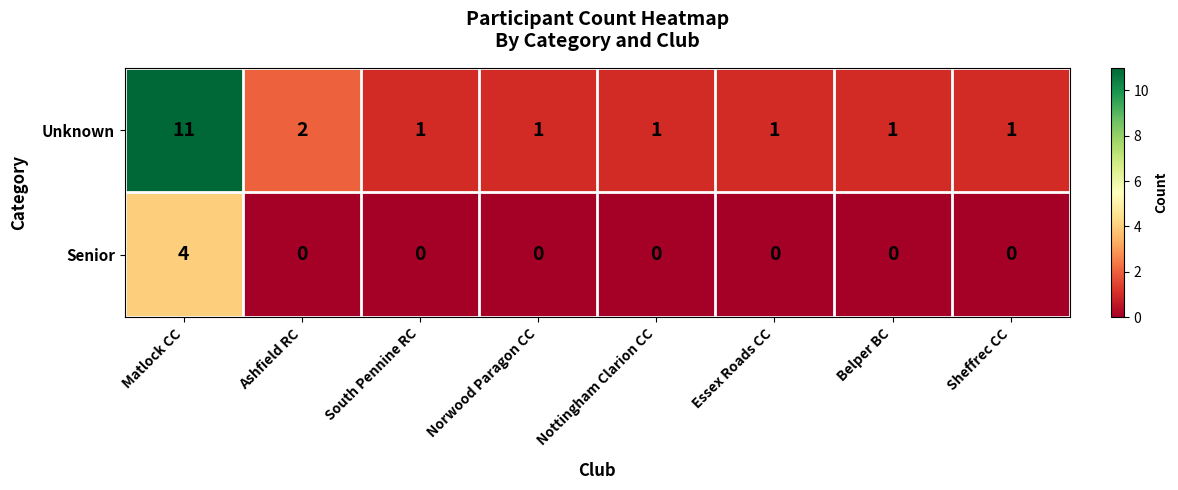

What is the greatest value displayed?

11